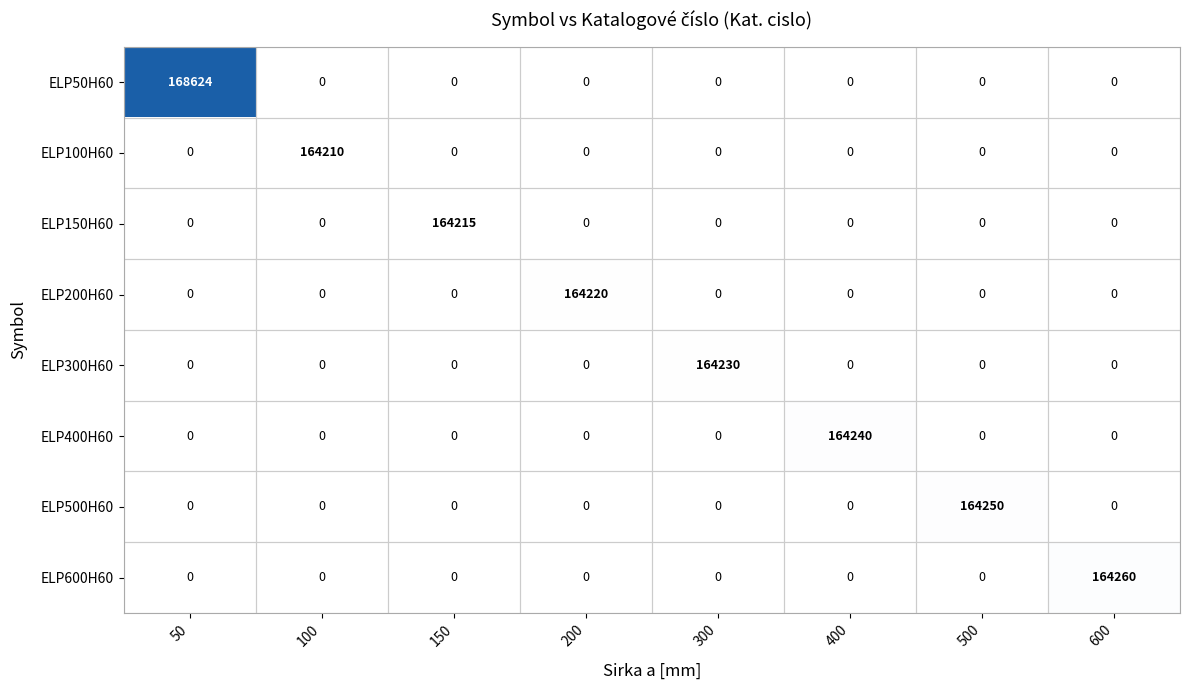

What is the difference between the maximum and minimum values in the ELP500H60 series?

164250